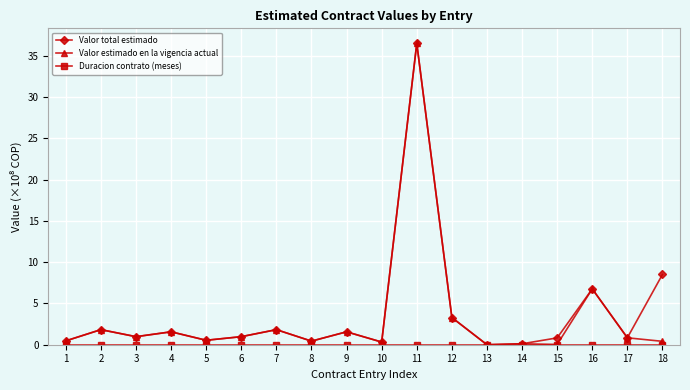

True or false: Valor estimado en la vigencia actual has a value of 1.6 at 9.

True